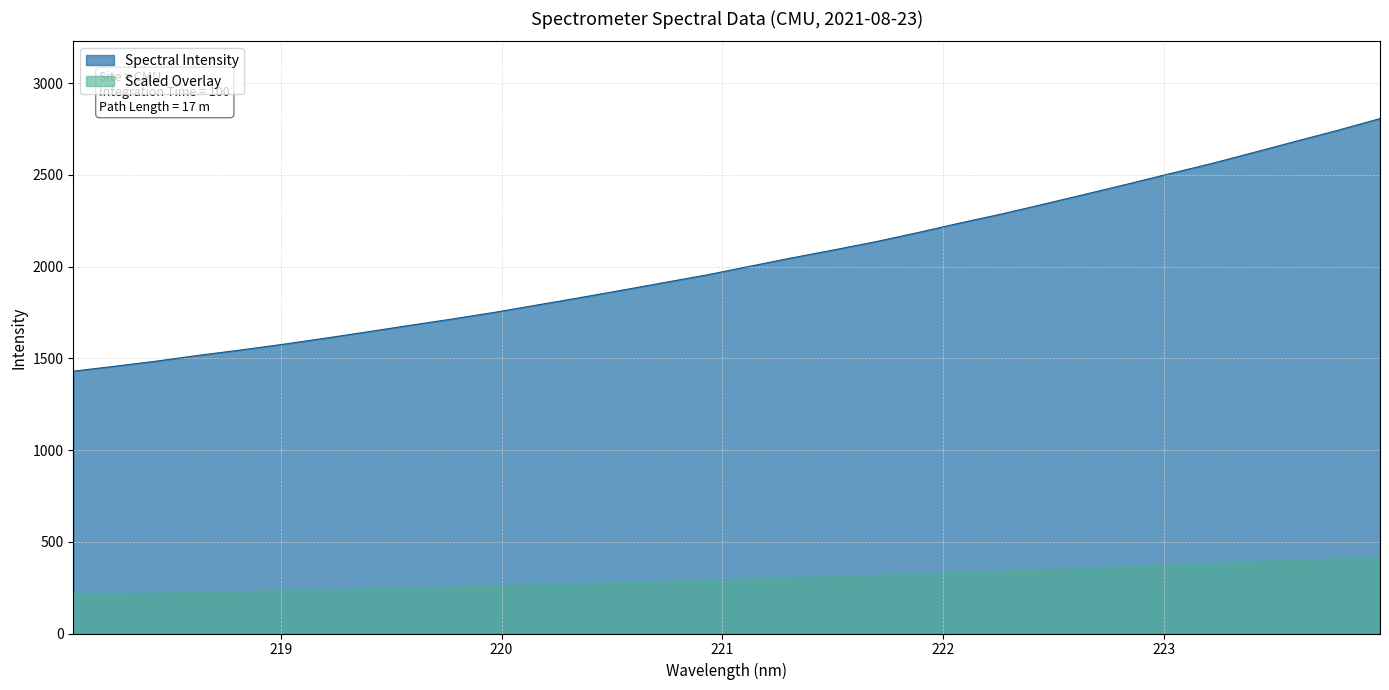

What position from the left is 220.9264?

16